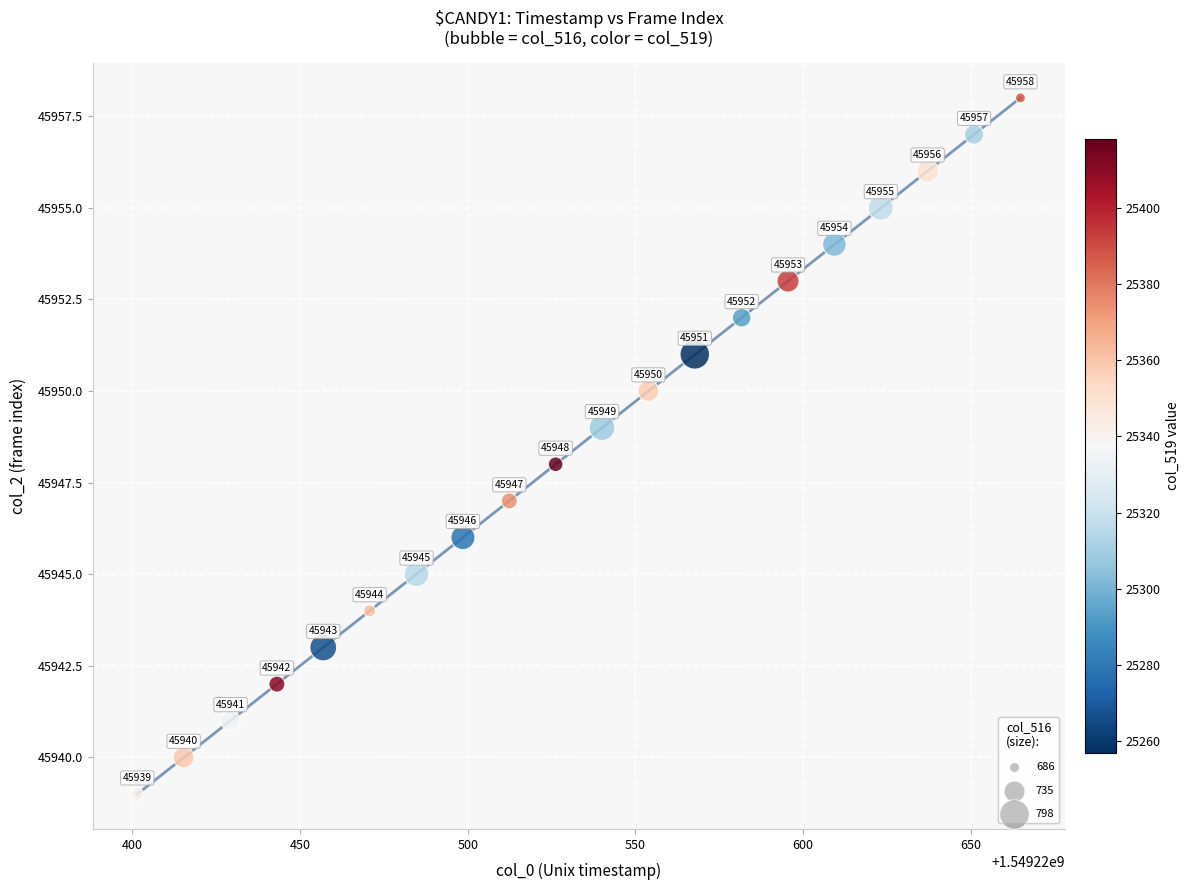

What Y value in the scatter plot is closest to 45948?

45948